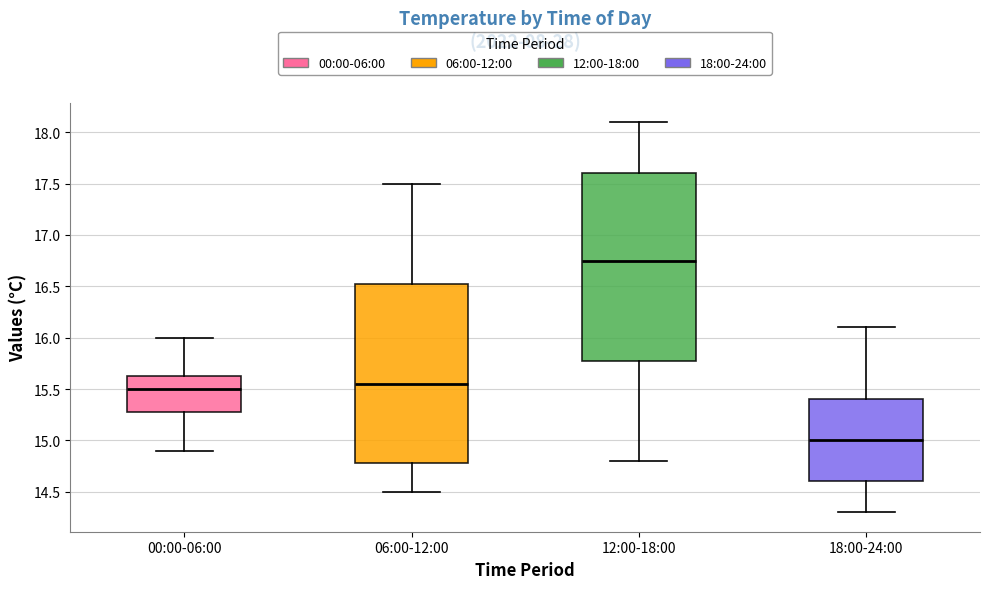

Which box is the tallest, from its lower edge to its upper edge?

12:00-18:00